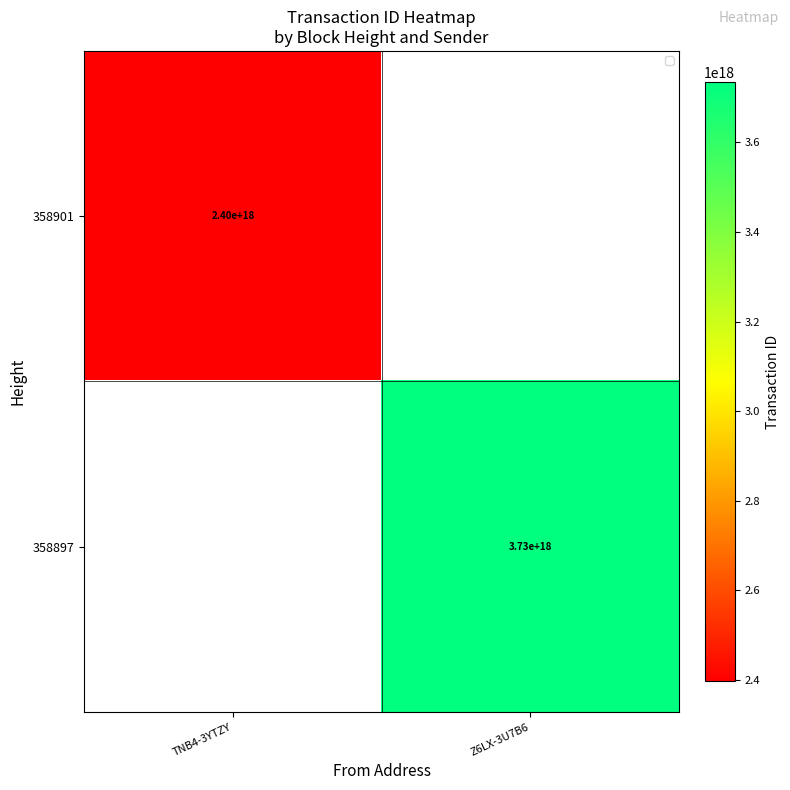

The value of 358897 at Z6LX-3U7B6 is 3730000000000000000. True or false?

True